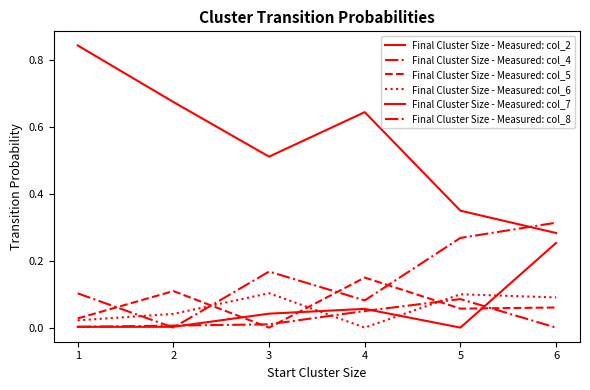

How many lines are shown in the chart?

6